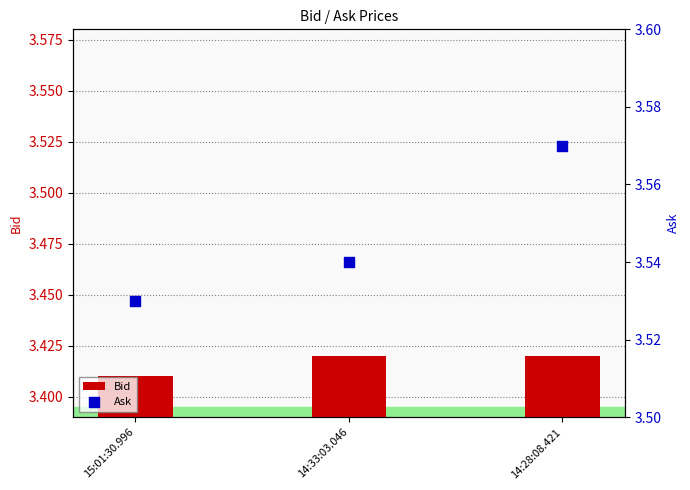

At how many categories does at least one series exceed 3?

3